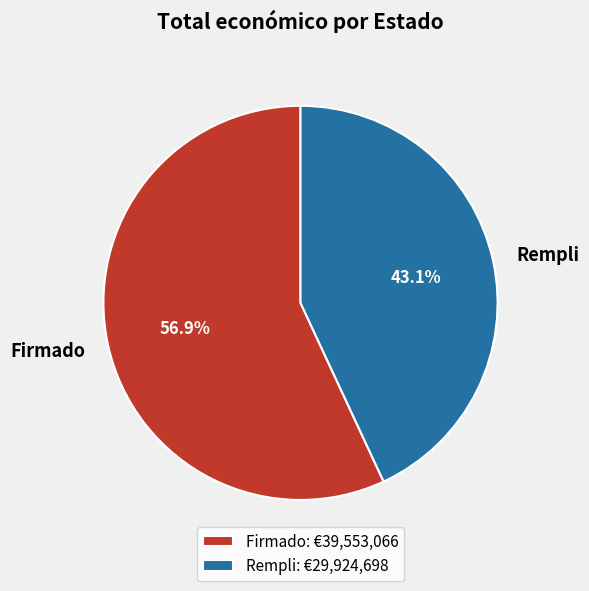

How much of the chart is everything except Firmado?

43.1%